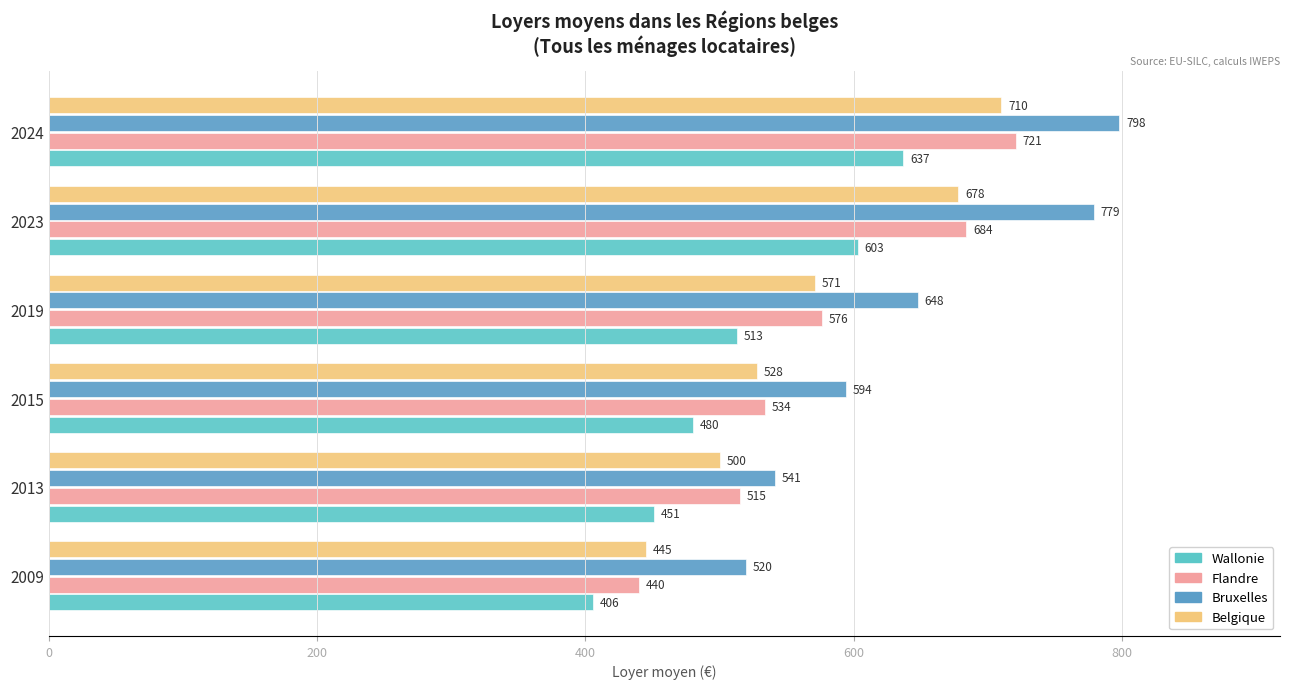

How many data points in Flandre are less than 576?

3